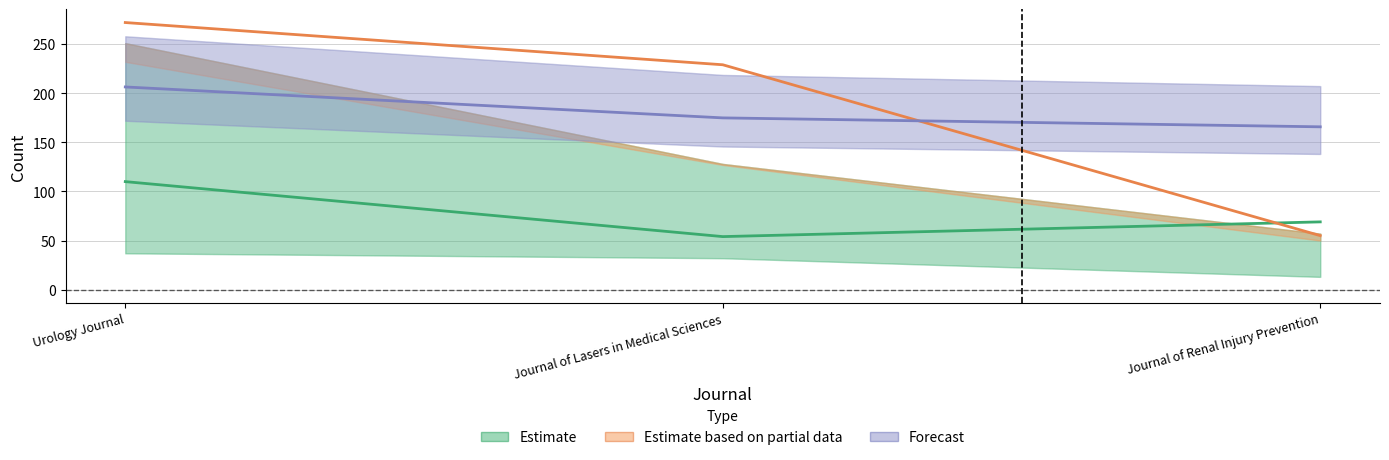

What is the value of the Forecast point at the 3rd from the left?

165.8